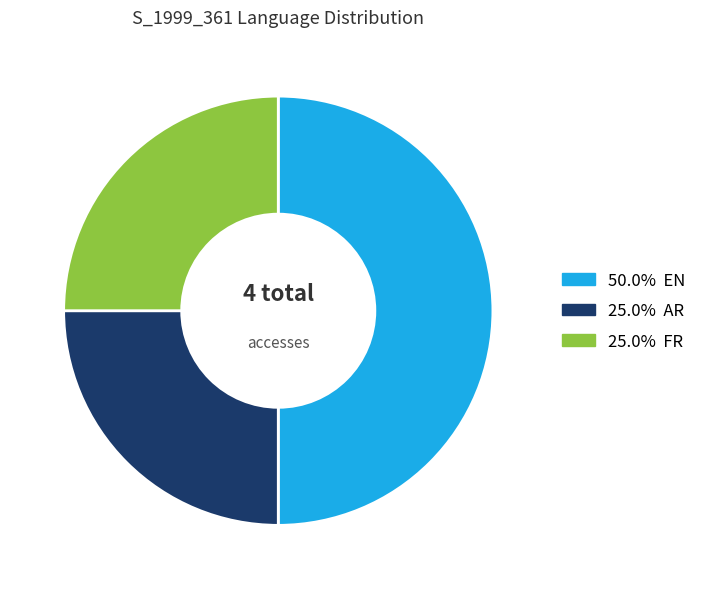

Count the number of slices in the pie.

3